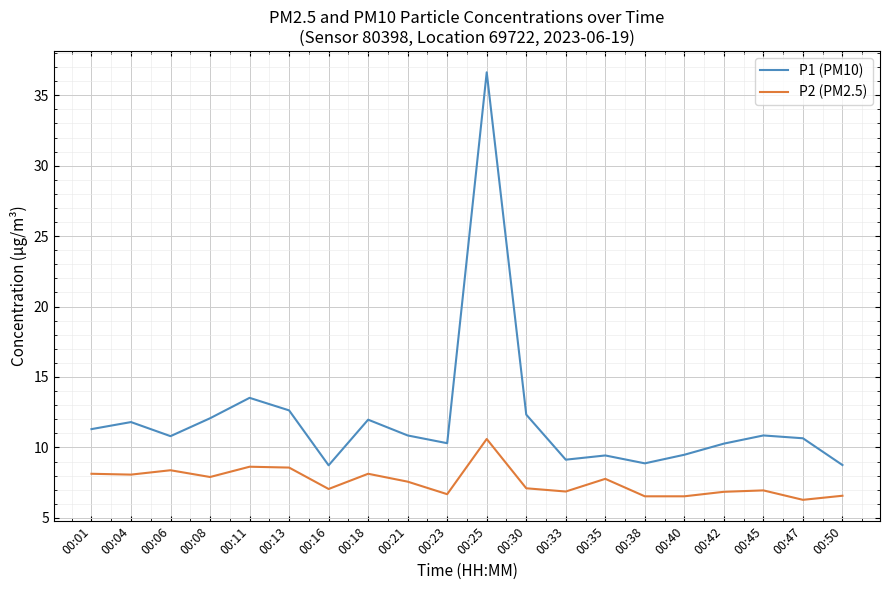

Which series has the largest range (max minus min)?

P1 (PM10)